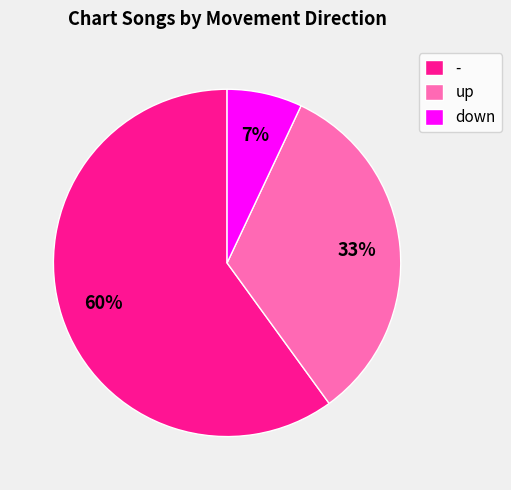

Combined, do - and down account for over 50%?

Yes